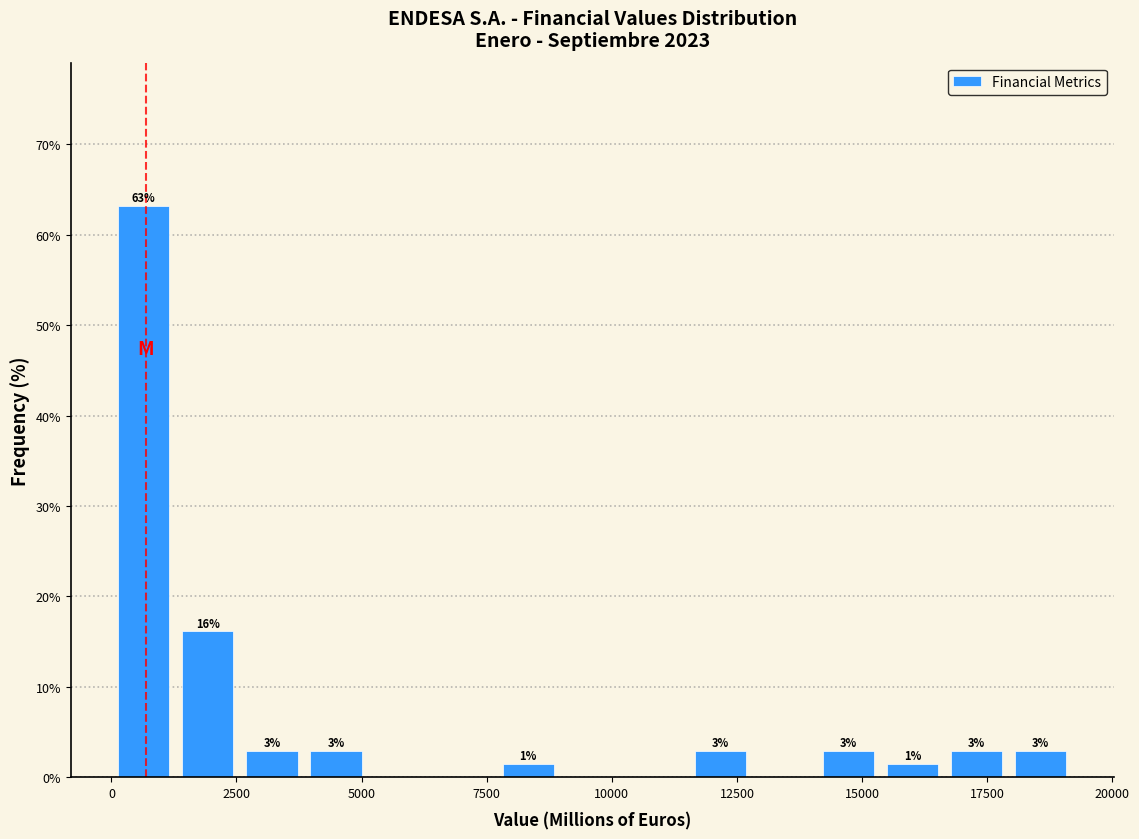

Read against the x-axis, roughly where is the centre of the tallest bar?

500